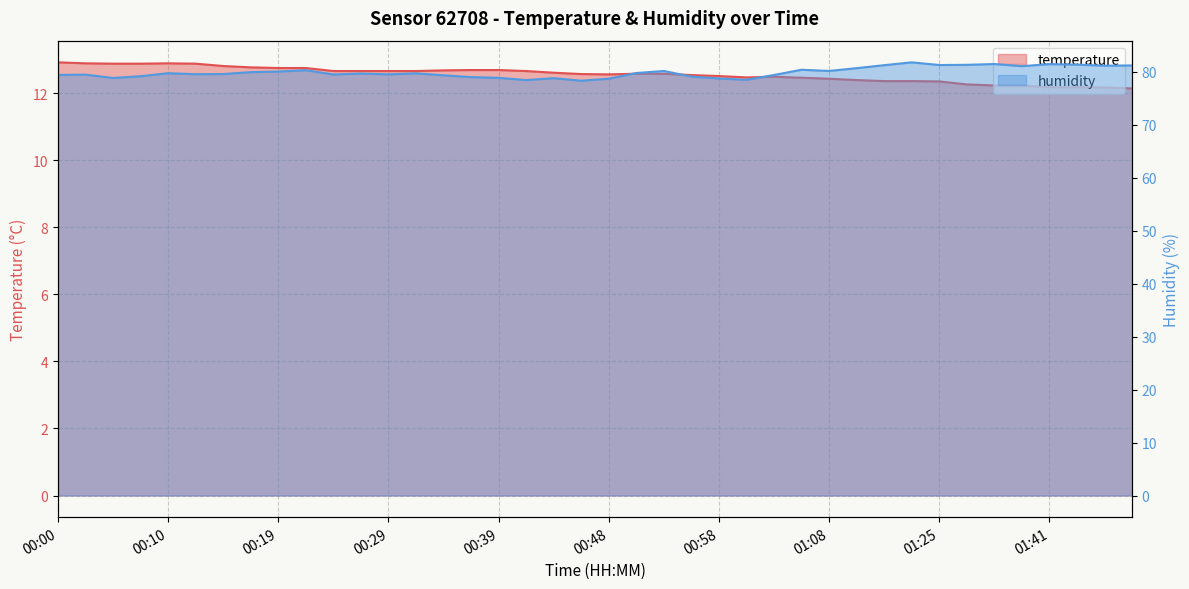

Is the value of temperature at 00:12 greater than the value of humidity at 00:07?

No